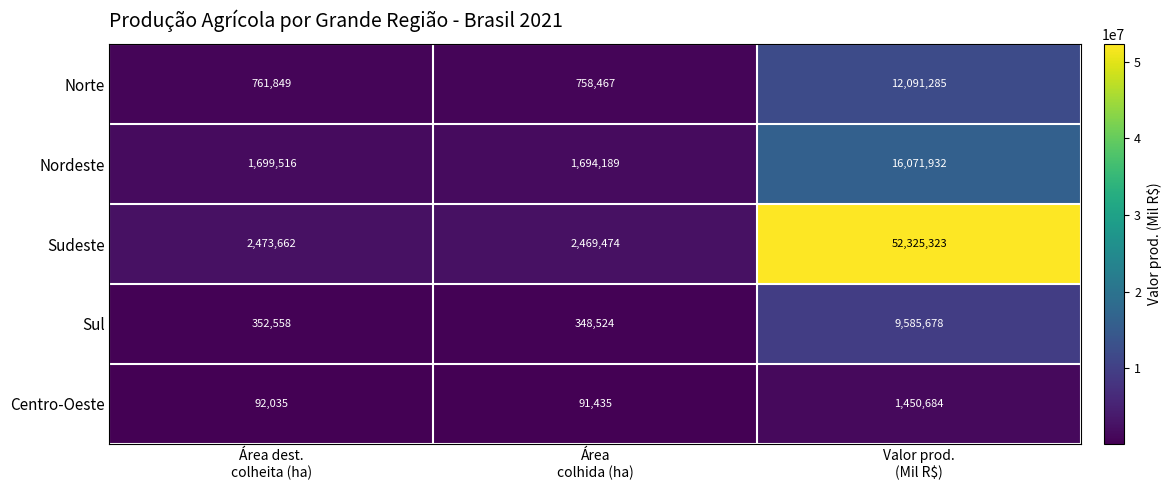

What is the average value of the Sul series?

3428920